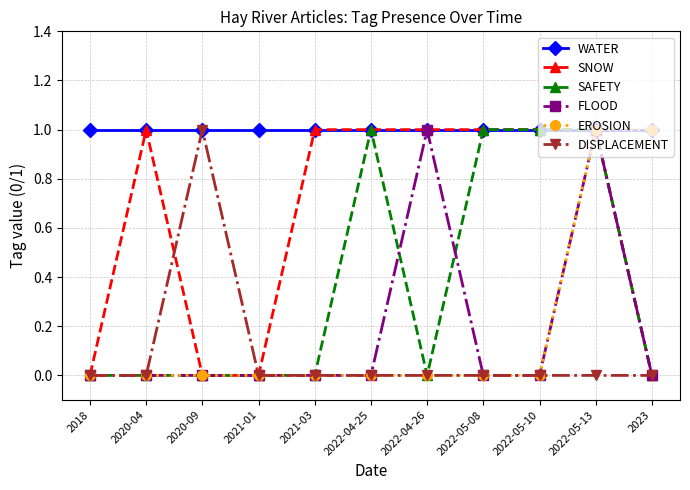

The value of FLOOD at 2021-01 is 1. True or false?

False